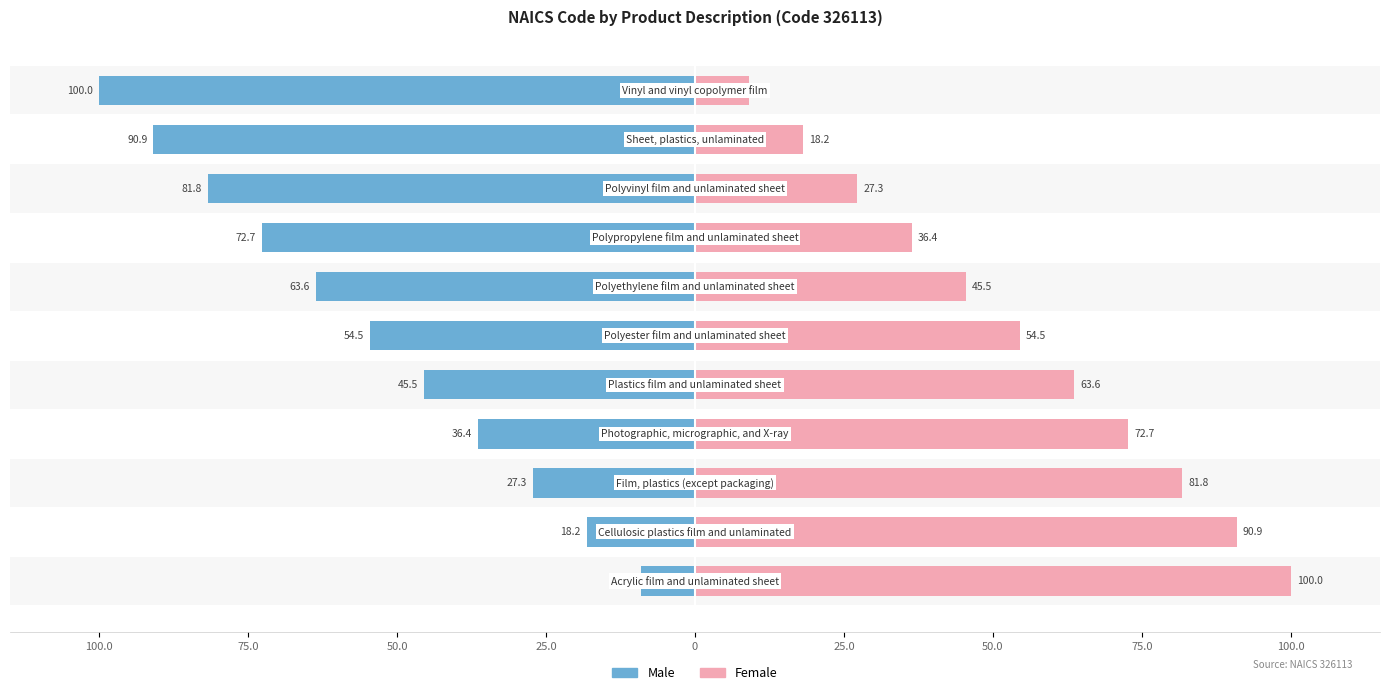

What is the difference between the maximum and minimum values in the Male series?

90.9